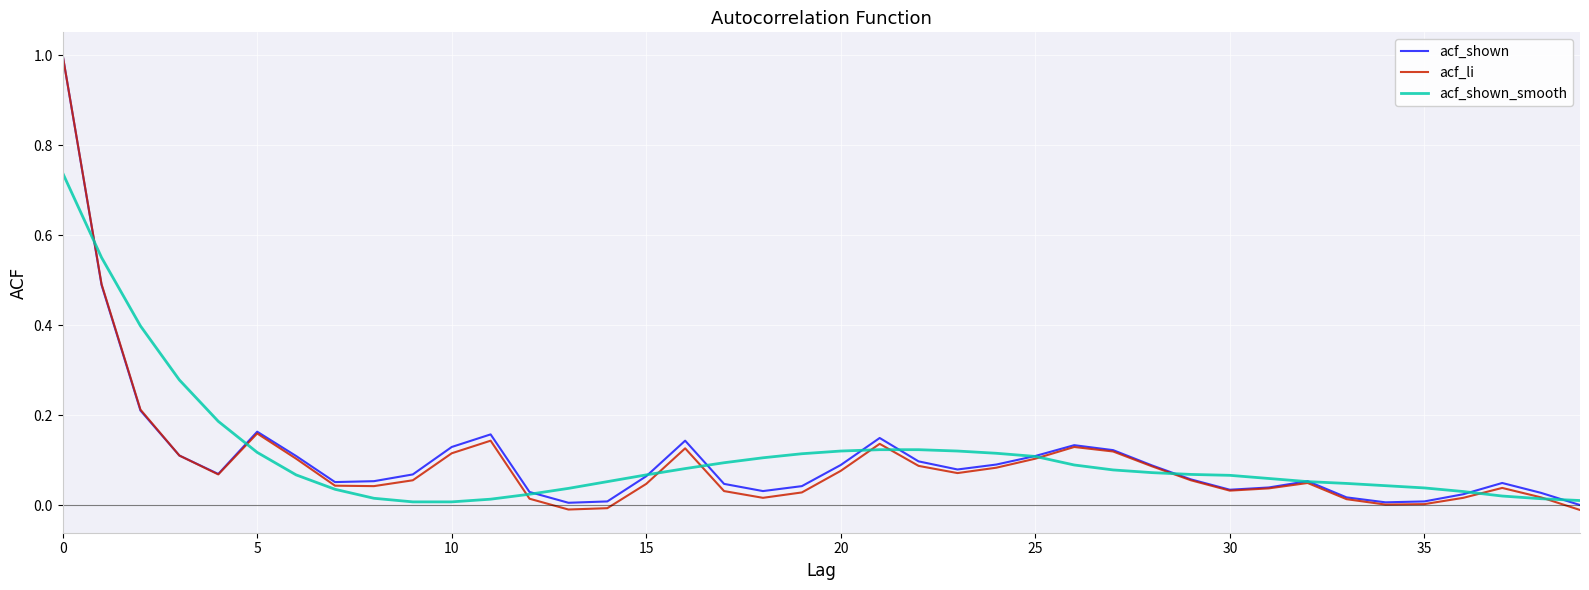

What is the greatest value displayed?

1.0